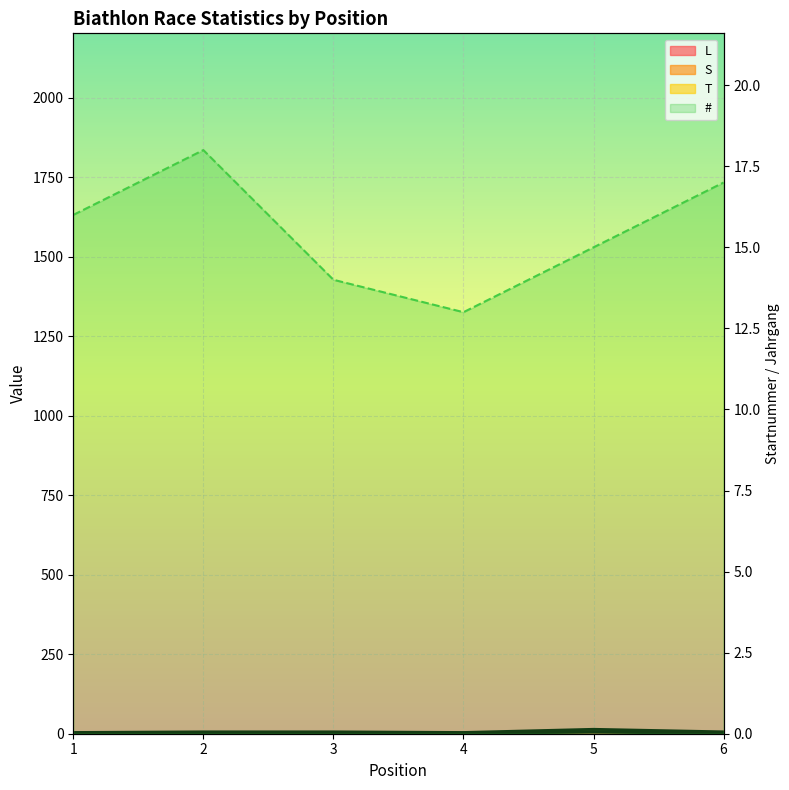

Which category has the lowest value across all series?

1